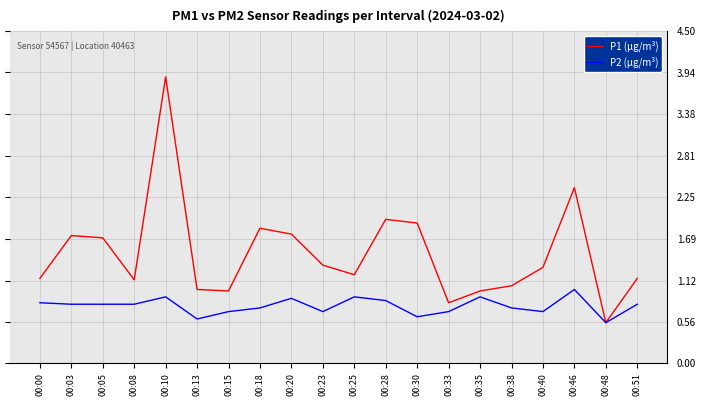

The value of P1 (µg/m³) at 00:51 is 1.1. True or false?

True